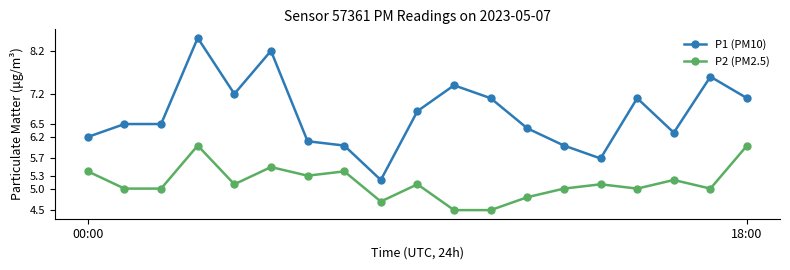

True or false: P2 (PM2.5) has more than 0 interior local peaks.

True